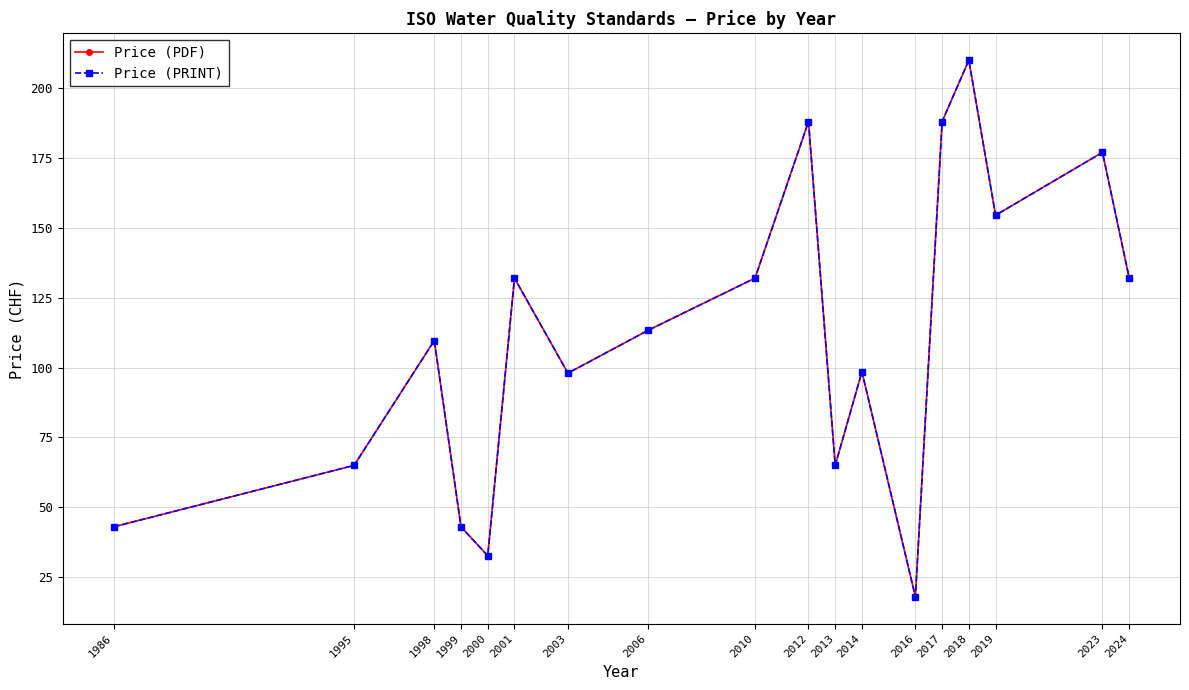

Is this an area chart (filled region under the line)?

No